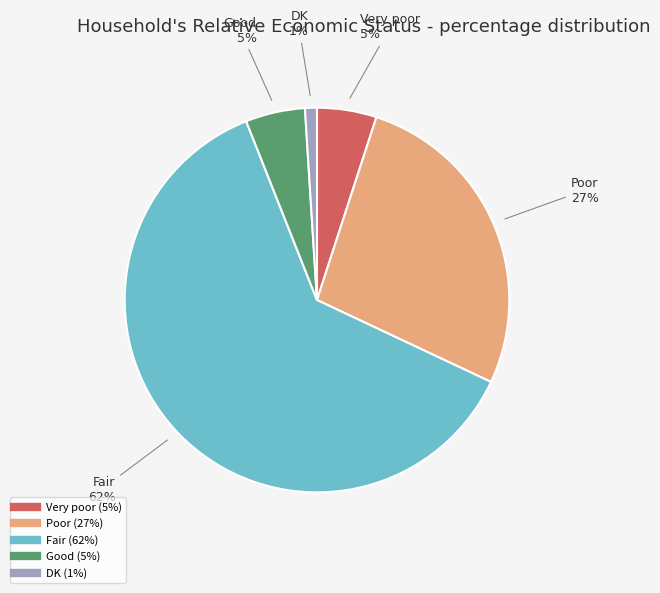

Is there any slice that represents more than half of the pie?

Yes